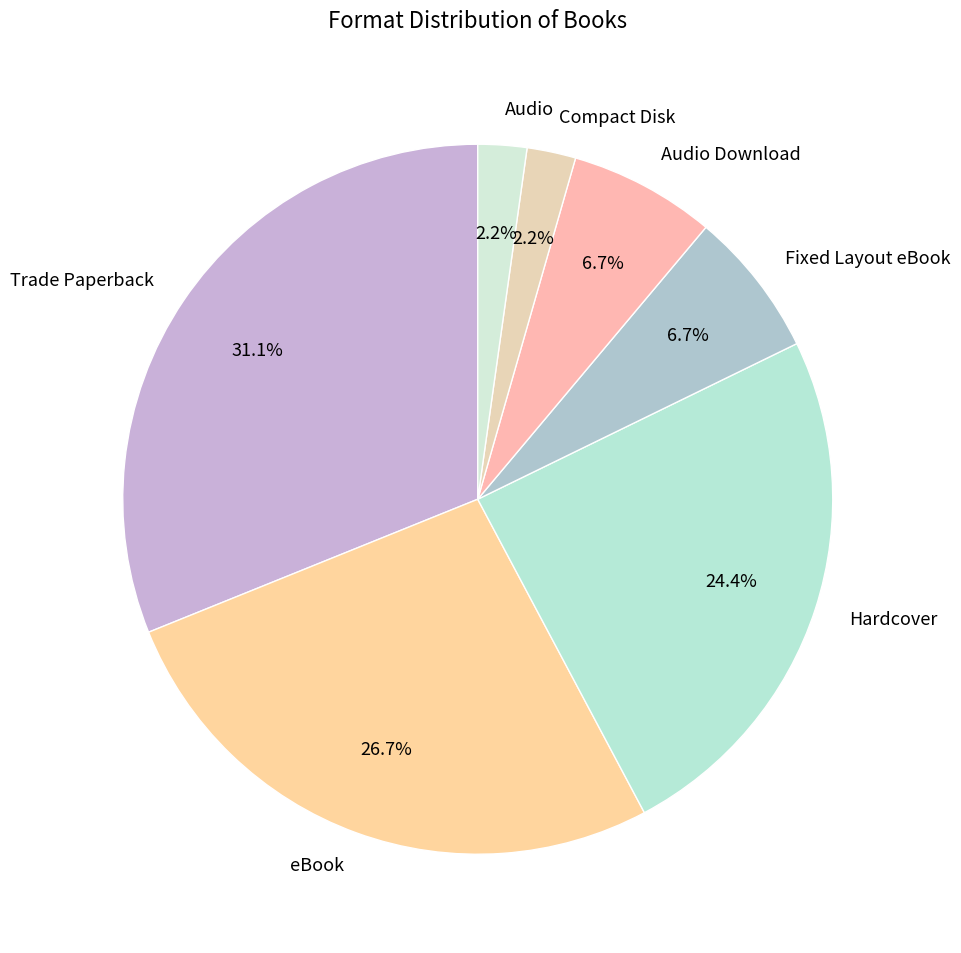

Approximately how many times larger is the value at Trade Paperback compared to Hardcover?

1.3